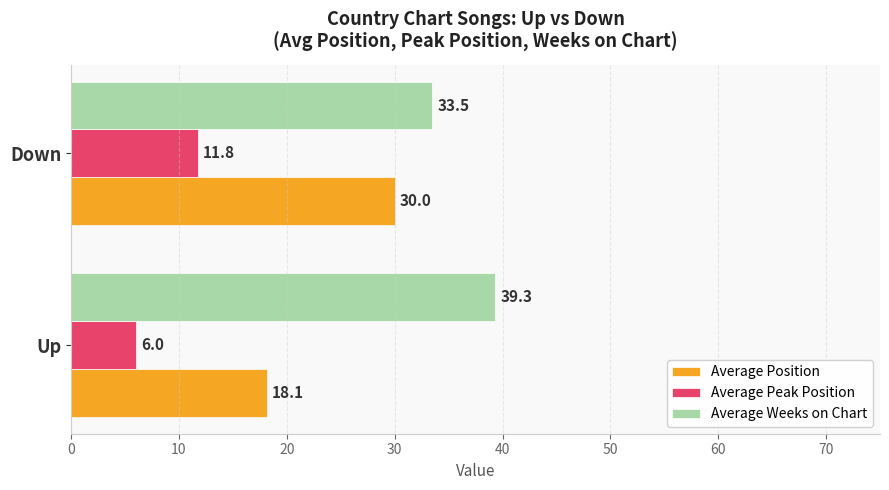

What is the greatest value displayed?

39.3